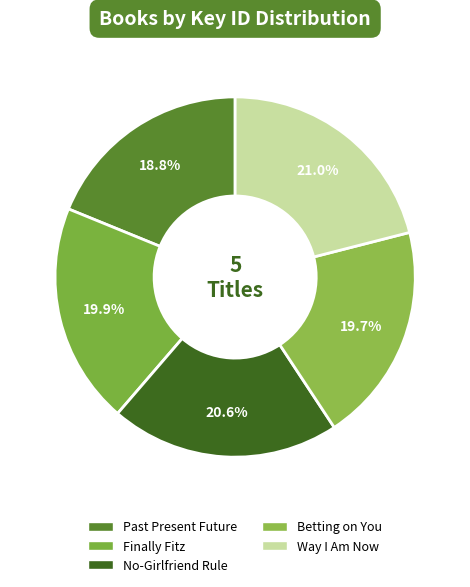

Which category has the smallest portion of the pie?

Past Present Future